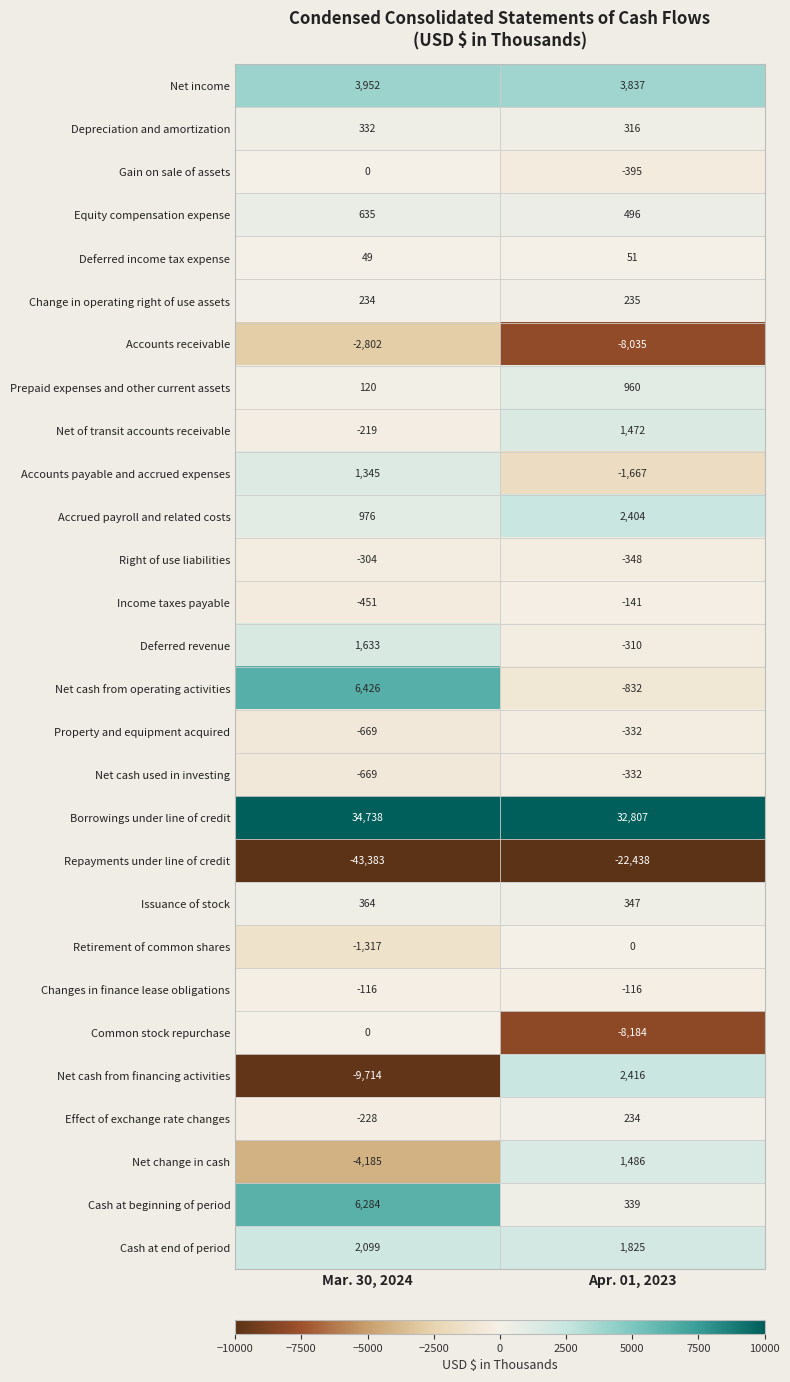

What is the sum of the Net of transit accounts receivable values at Apr. 01, 2023 and Mar. 30, 2024?

1253